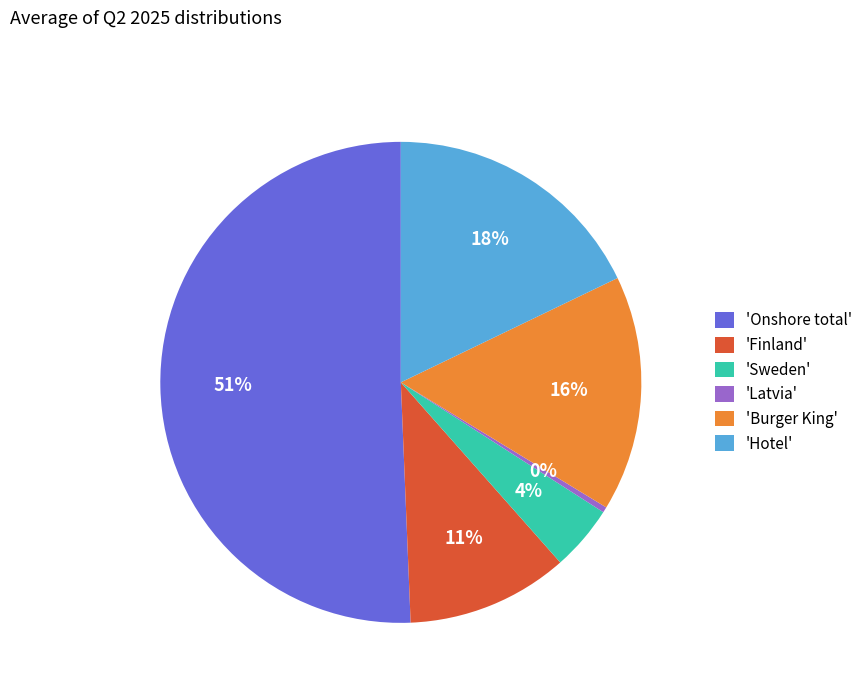

Which category accounts for the majority?

'Onshore total'